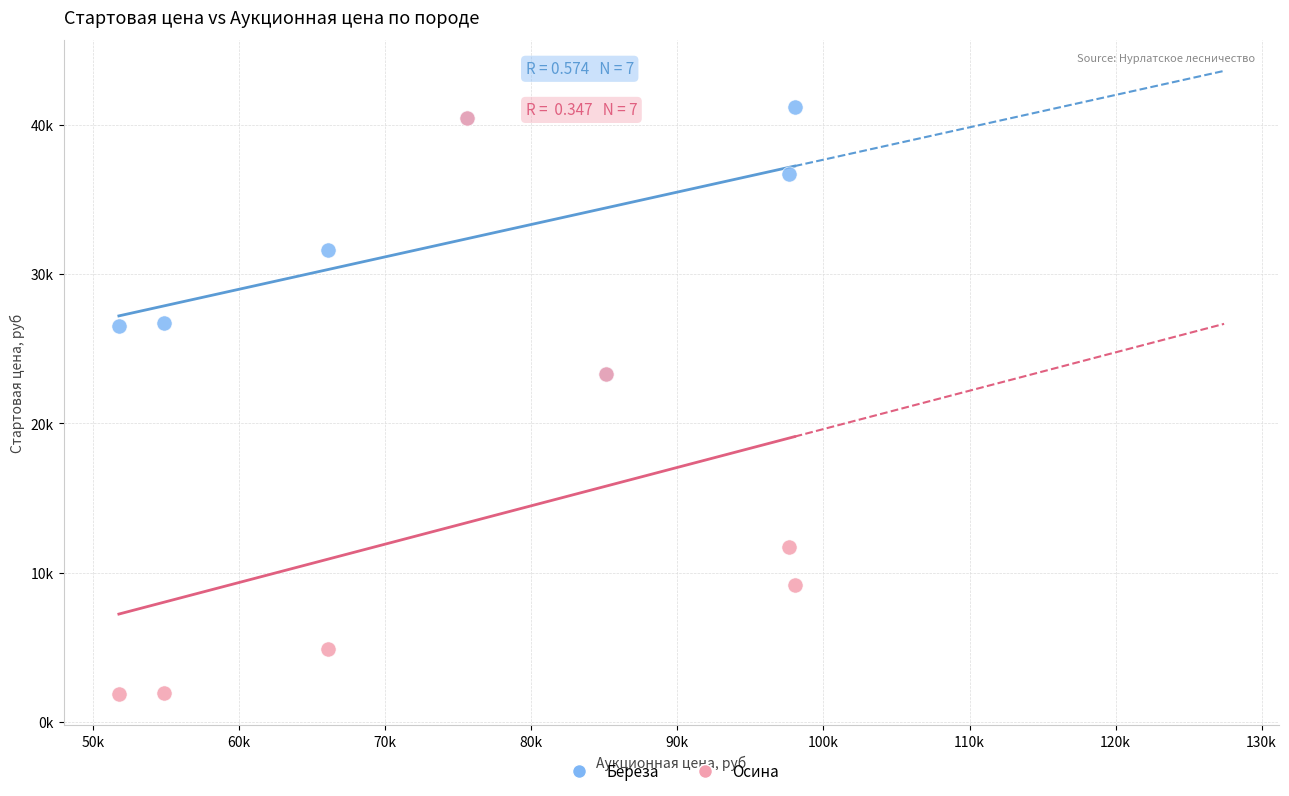

Which series has the largest Y range (max minus min)?

Осина